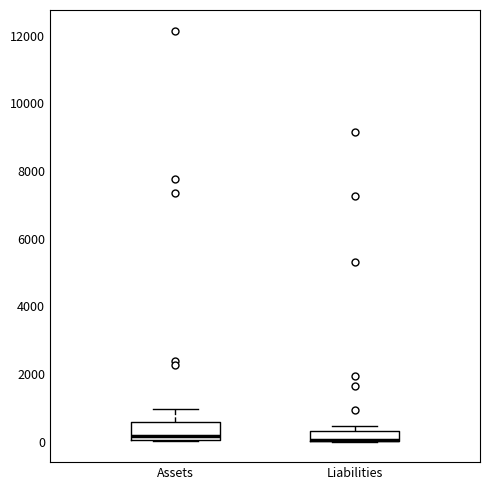

Where is the lower edge of the box for Assets on the y-axis? The values are not printed on the chart, so give them approximately, as read against the axis.

0